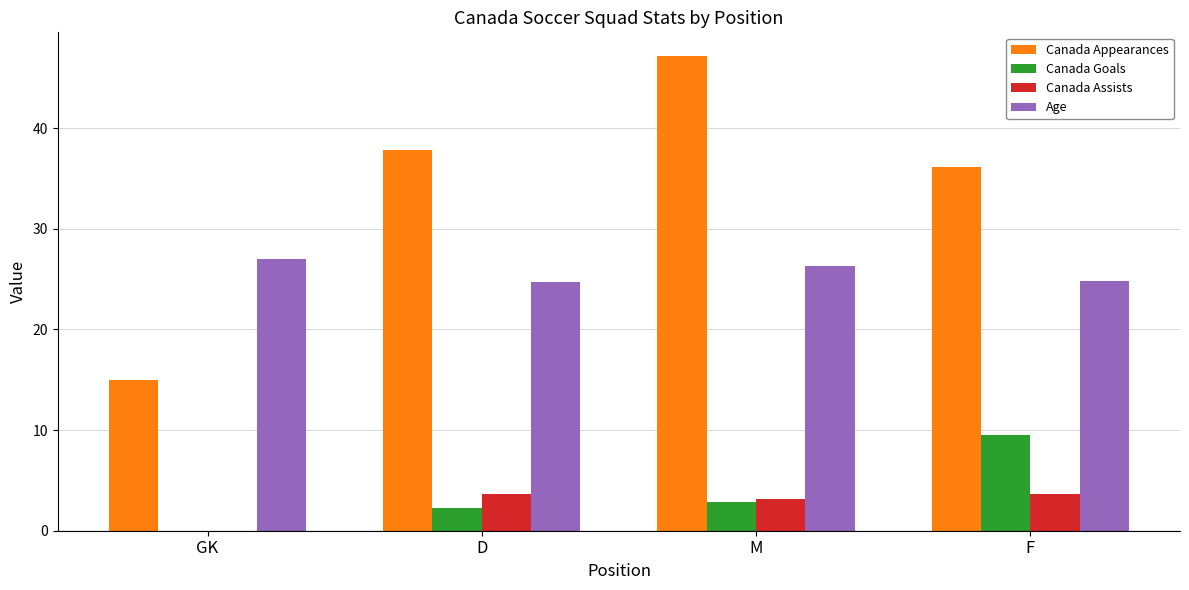

How many data points does each series have?

4